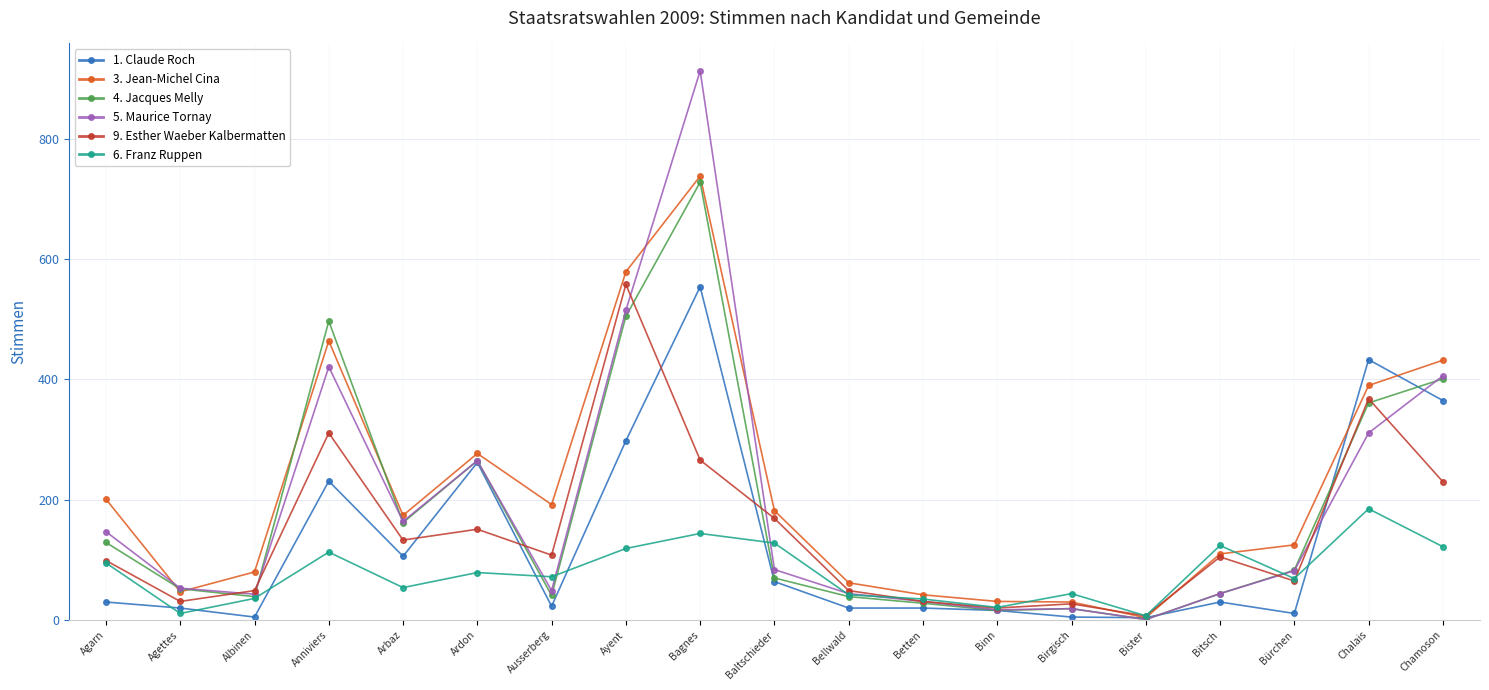

What is the difference between the highest and lowest values at Chalais?

248